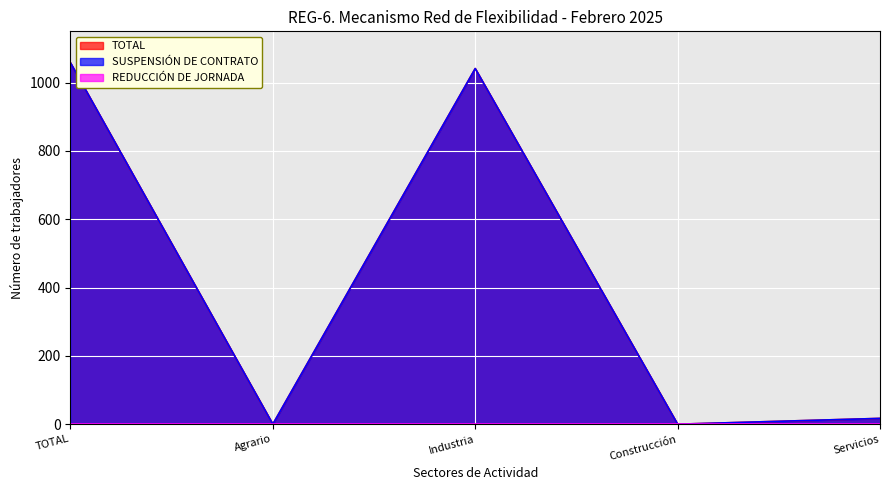

Between TOTAL and Construcción, which series saw the biggest shift?

TOTAL